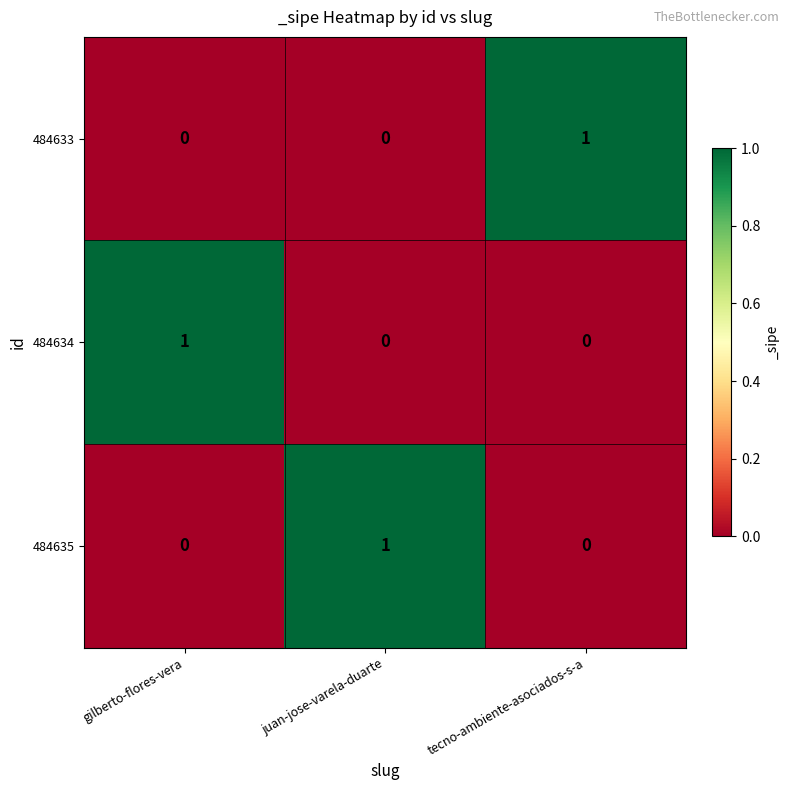

Is the value of 484635 at juan-jose-varela-duarte greater than the value of 484634 at tecno-ambiente-asociados-s-a?

Yes